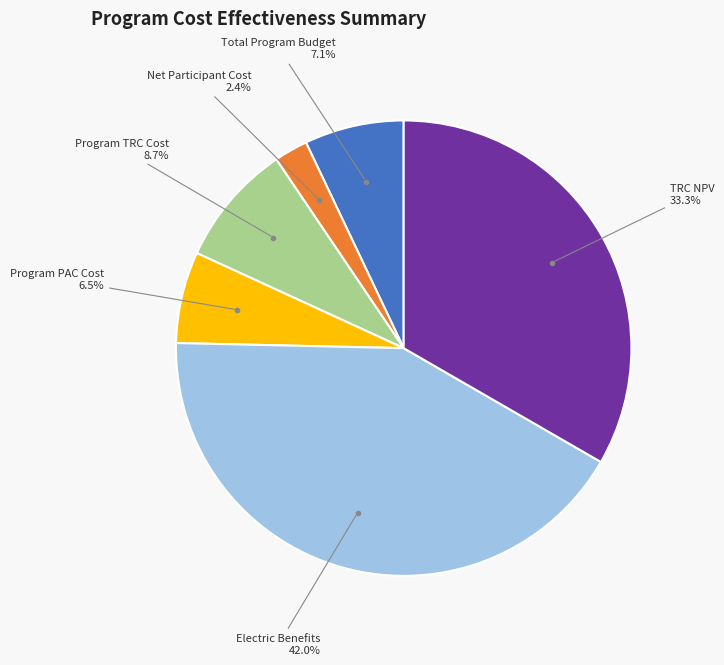

To the nearest percent, what is the average slice percentage?

17%